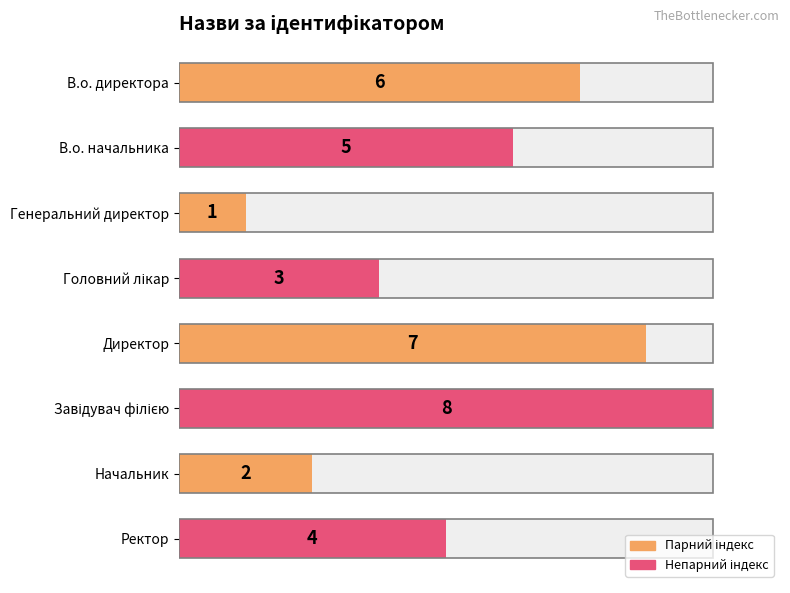

What is the change in value from 4 to 6?

-5